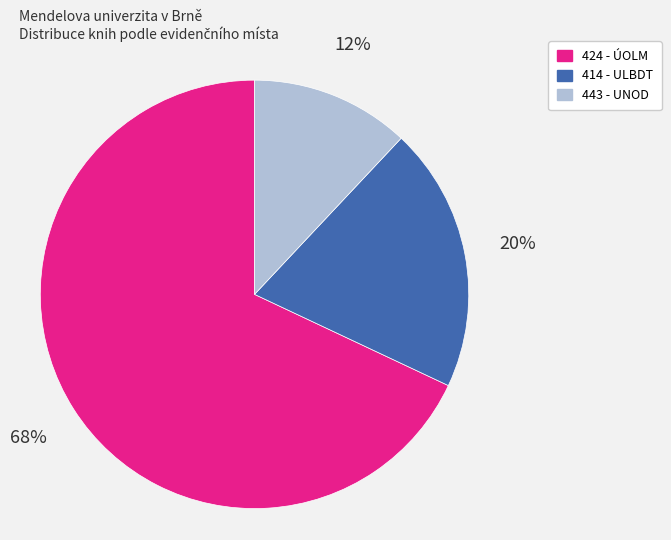

Rank the categories by value from lowest to highest.

443 - UNOD, 414 - ULBDT, 424 - ÚOLM